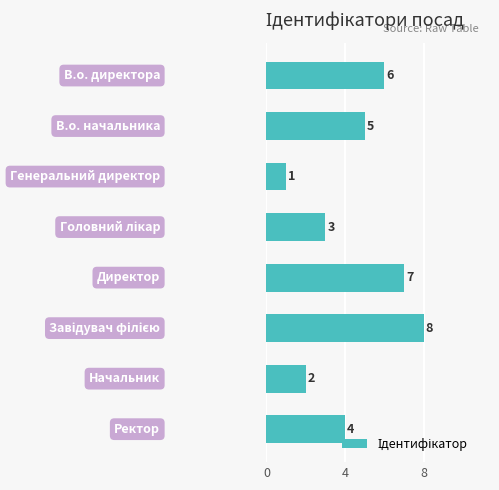

What is the greatest value displayed?

8